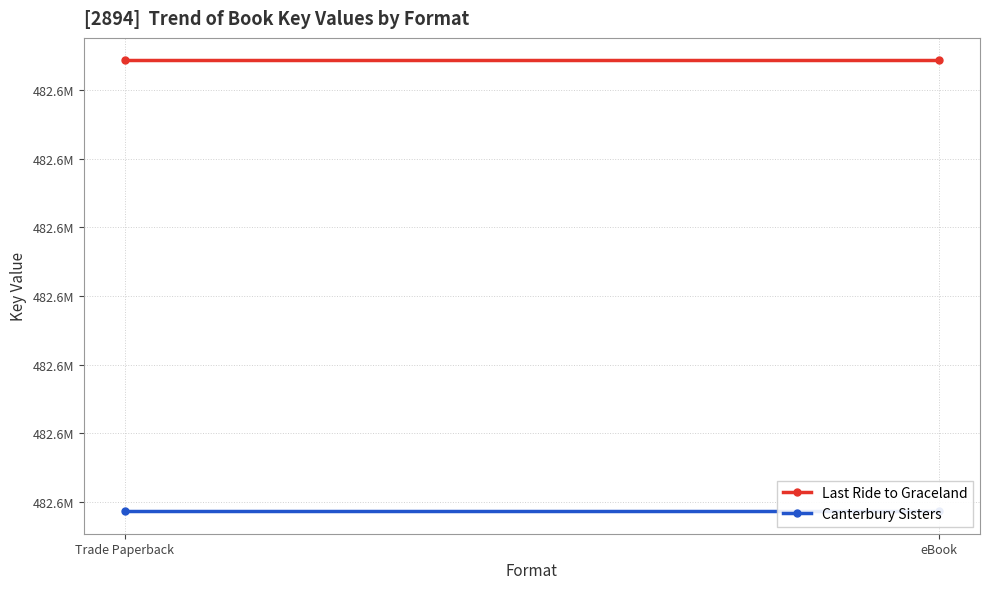

Is it true that Last Ride to Graceland equals 482600858 at eBook?

True